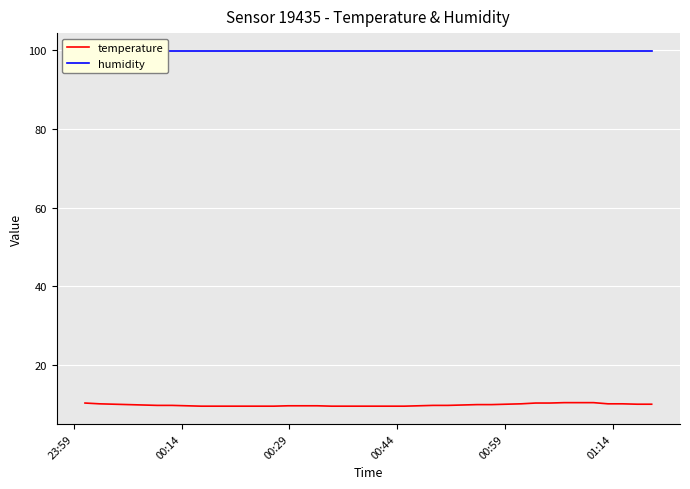

What is the sum of all temperature values?

388.6